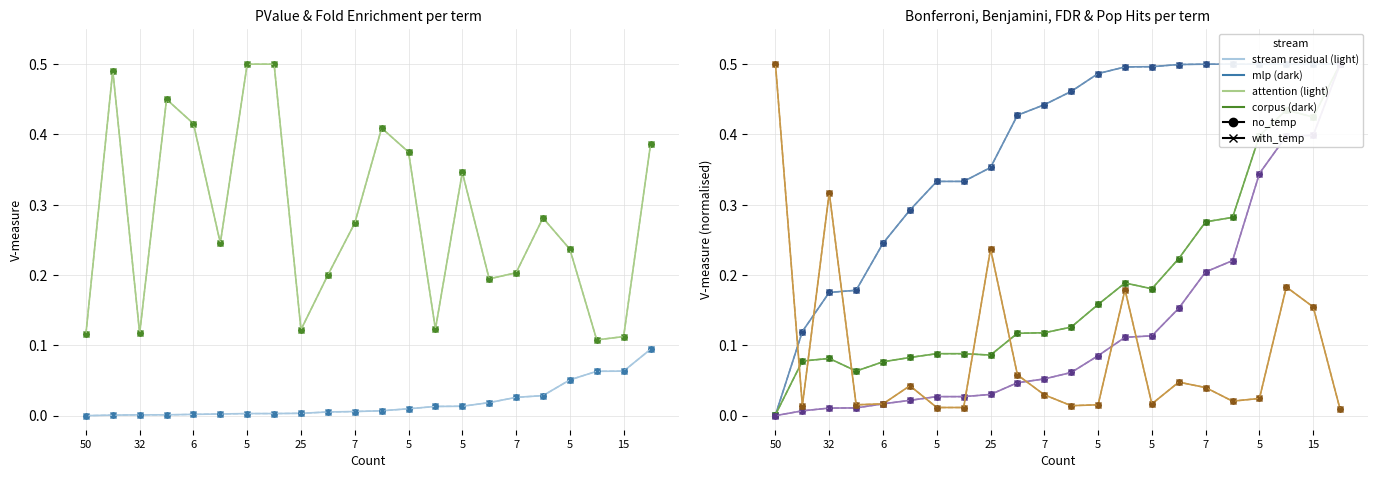

How many data points does each series have?

22